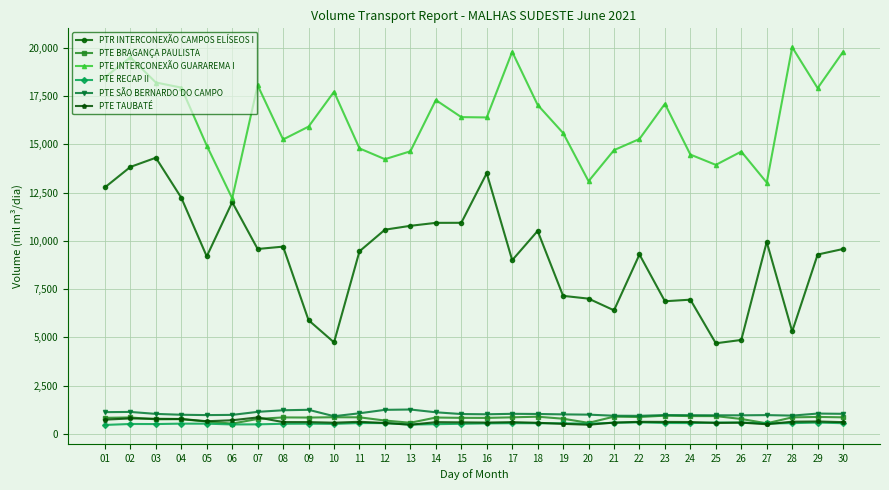

What is the minimum value shown in the chart?

458.2